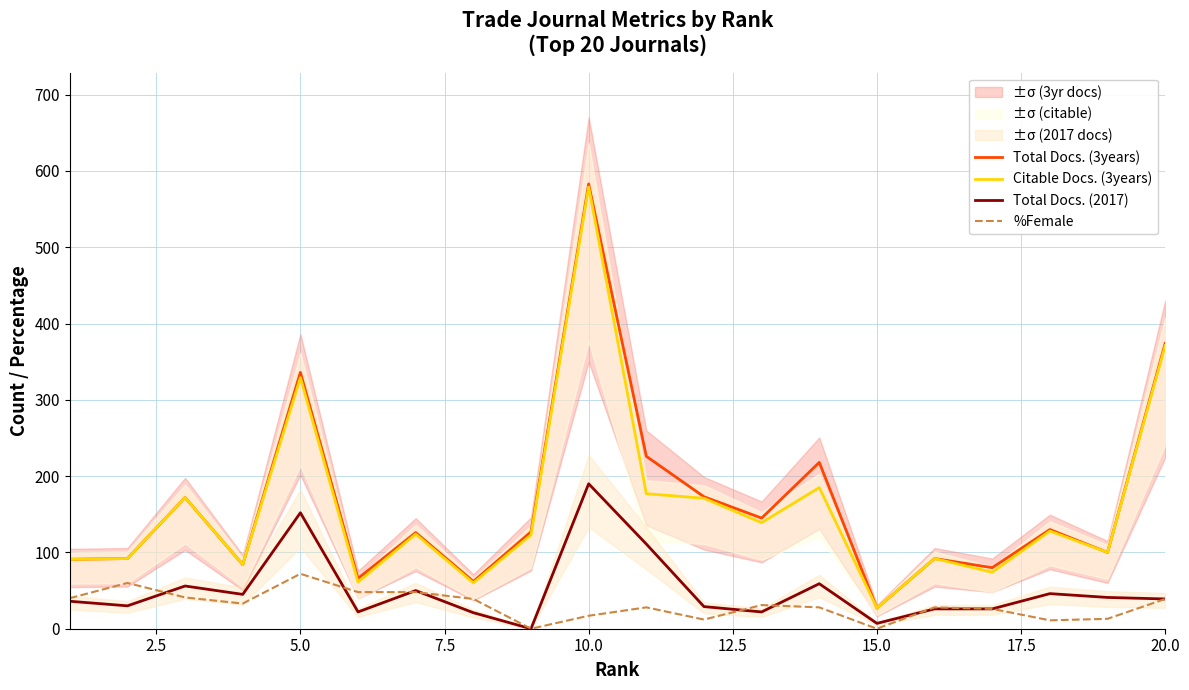

How many values in the Total Docs. (2017) series exceed 39?

9